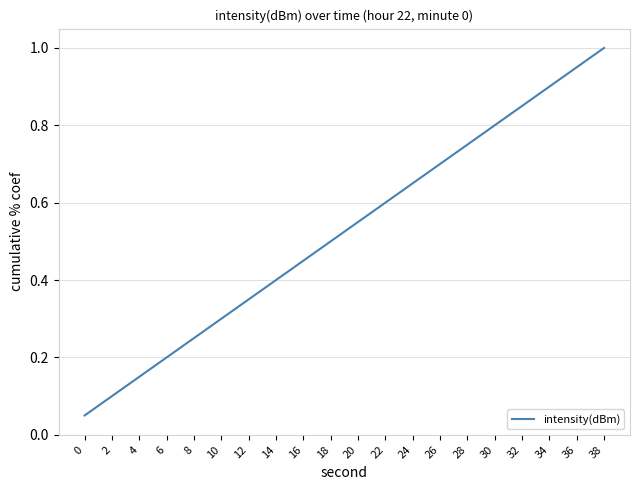

What is the greatest value displayed?

1.0